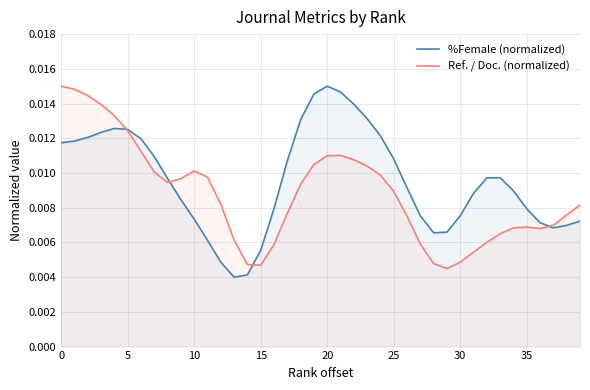

Which series has the largest total across all categories?

%Female (normalized)